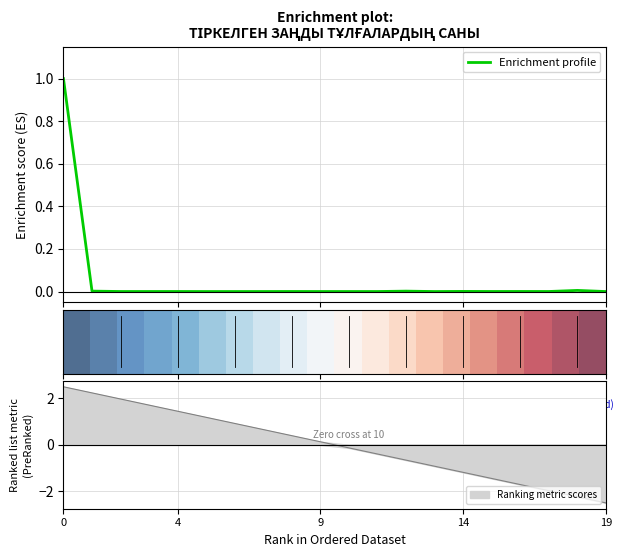

What is the maximum value for Enrichment profile?

1.0